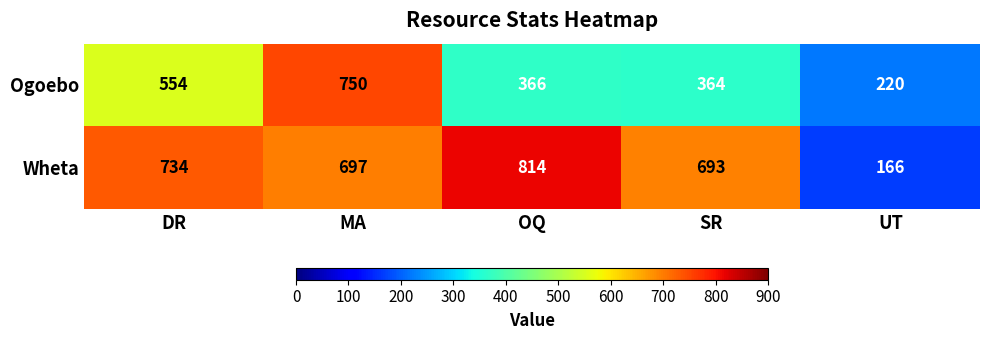

What is the maximum value for Wheta?

814